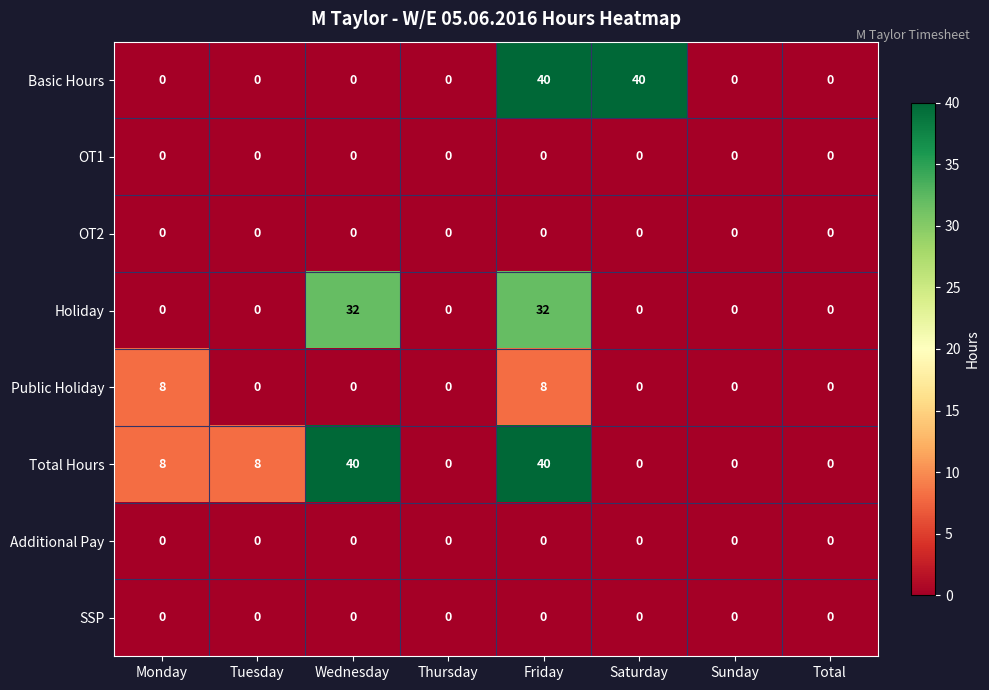

At which category is the sum across all series the highest?

Friday